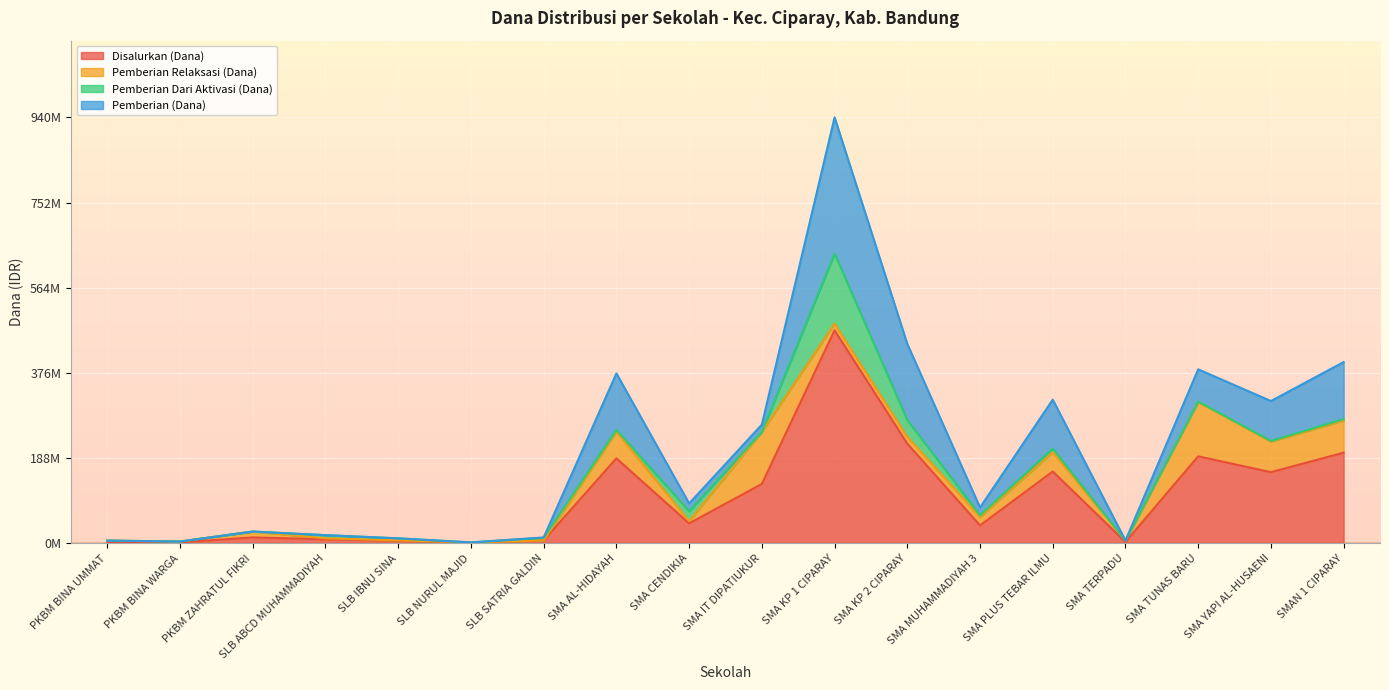

The value of Disalurkan (Dana) at SMA PLUS TEBAR ILMU is 232507306. True or false?

False